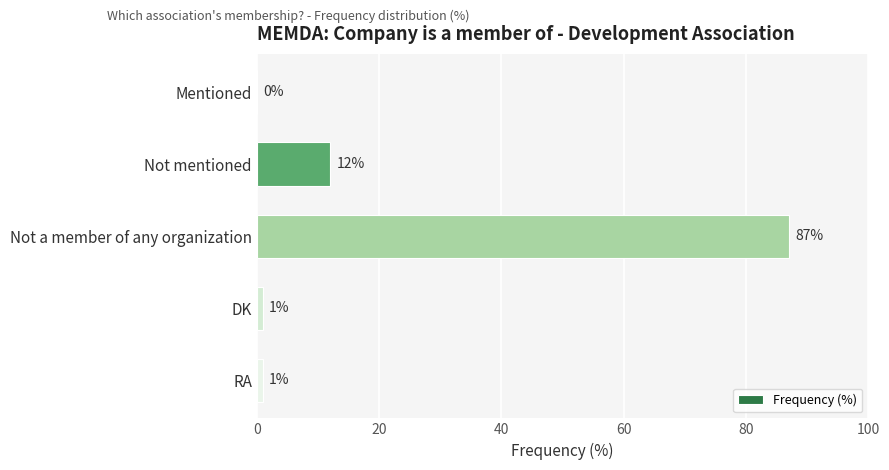

The chart shows a value of 12 at Not mentioned. True or false?

True